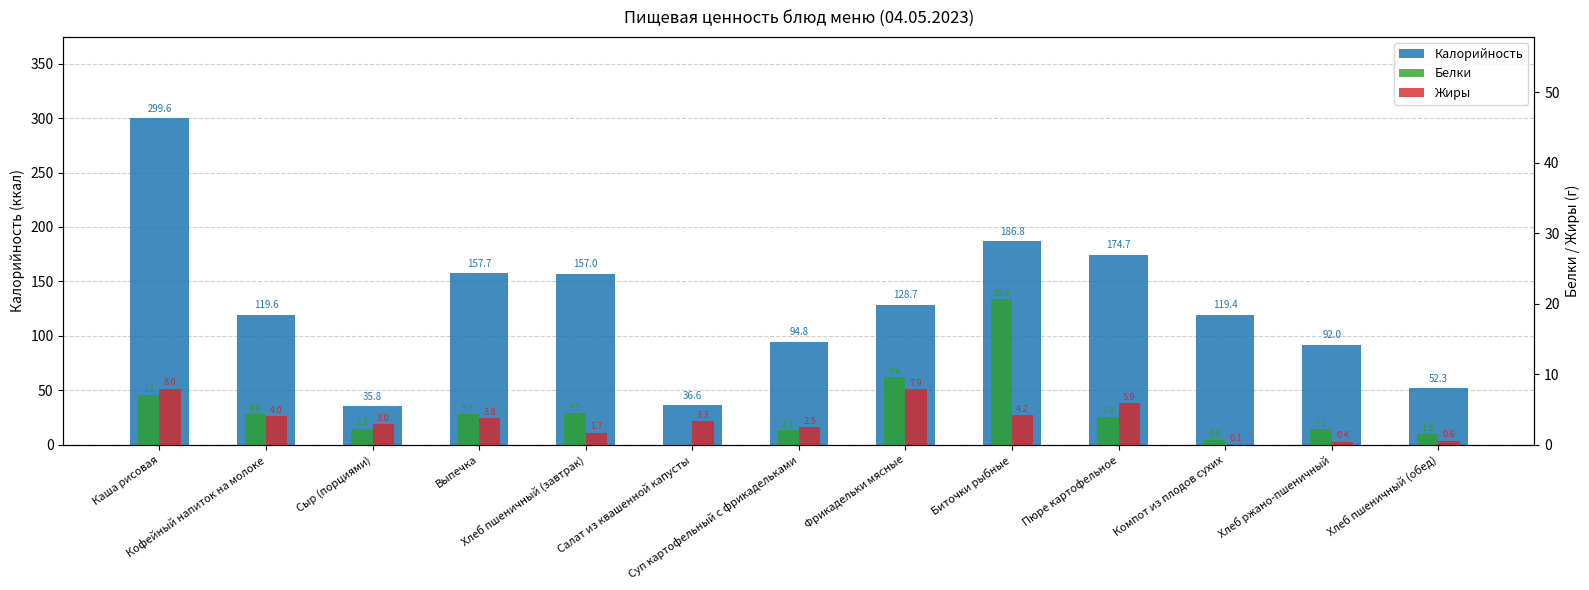

How many data points in Калорийность are less than 119?

5